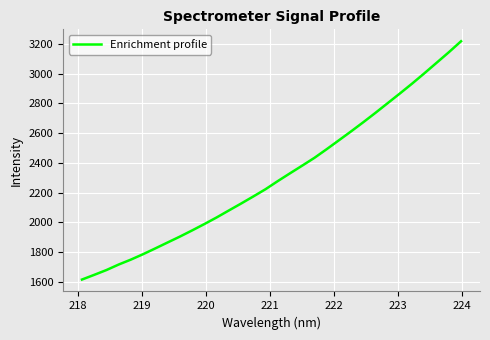

What is the minimum value shown in the chart?

1616.8